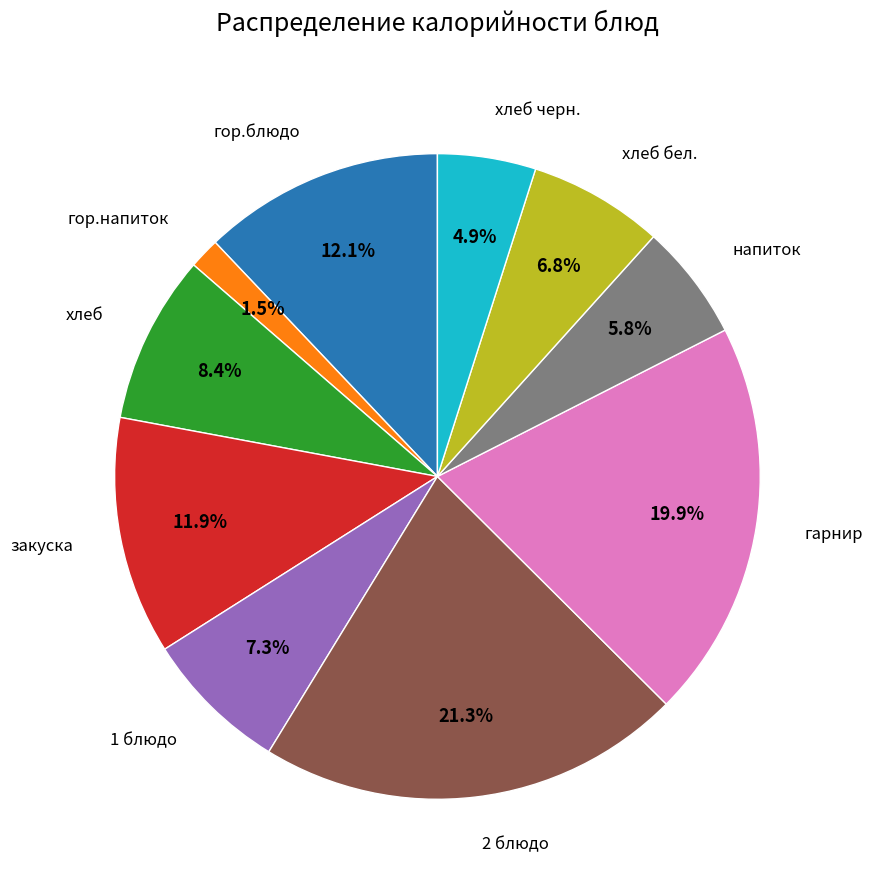

Is there a majority slice in this chart?

No